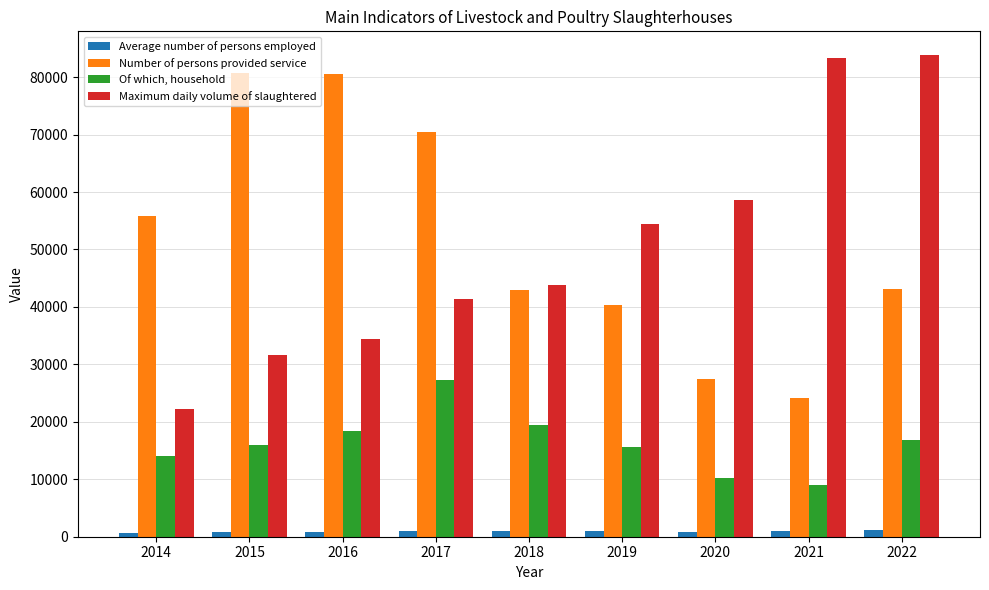

What value does the Of which, household series have at 2021?

8978.0